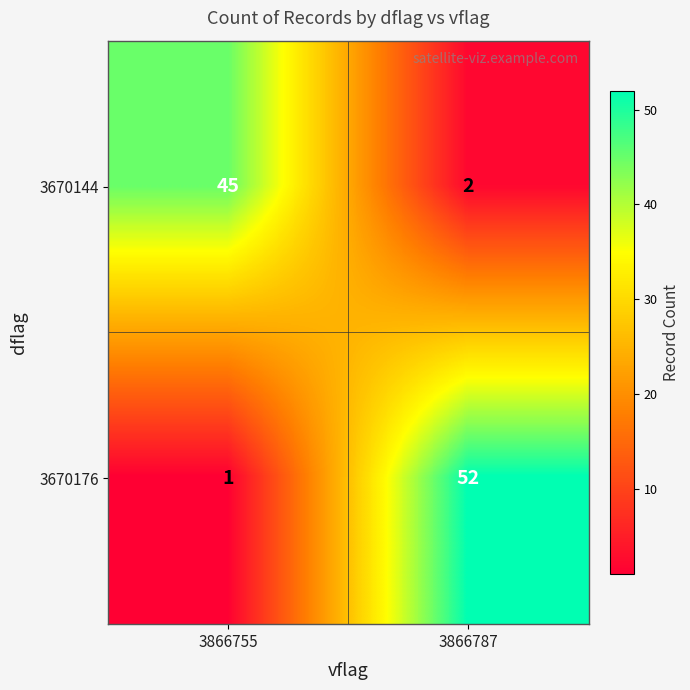

Reading right to left, transcribe all the data shown in this chart.

3670144: 3866787=2	3866755=45
3670176: 3866787=52	3866755=1